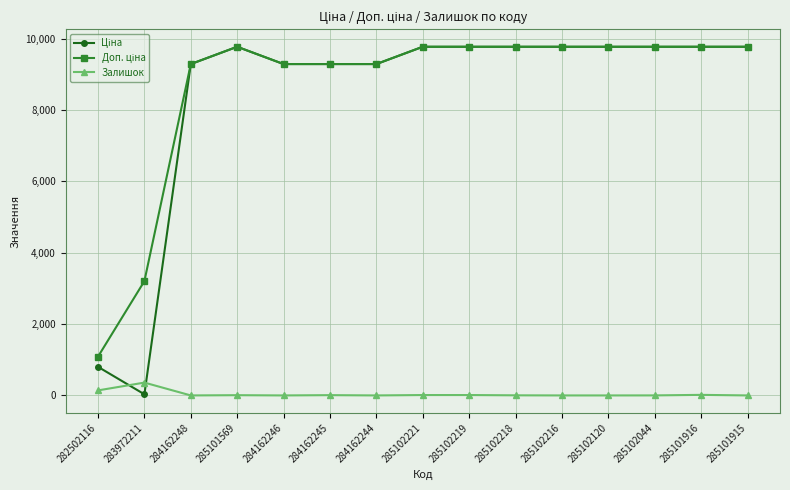

True or false: Залишок has more than 0 points higher than both neighbors.

True